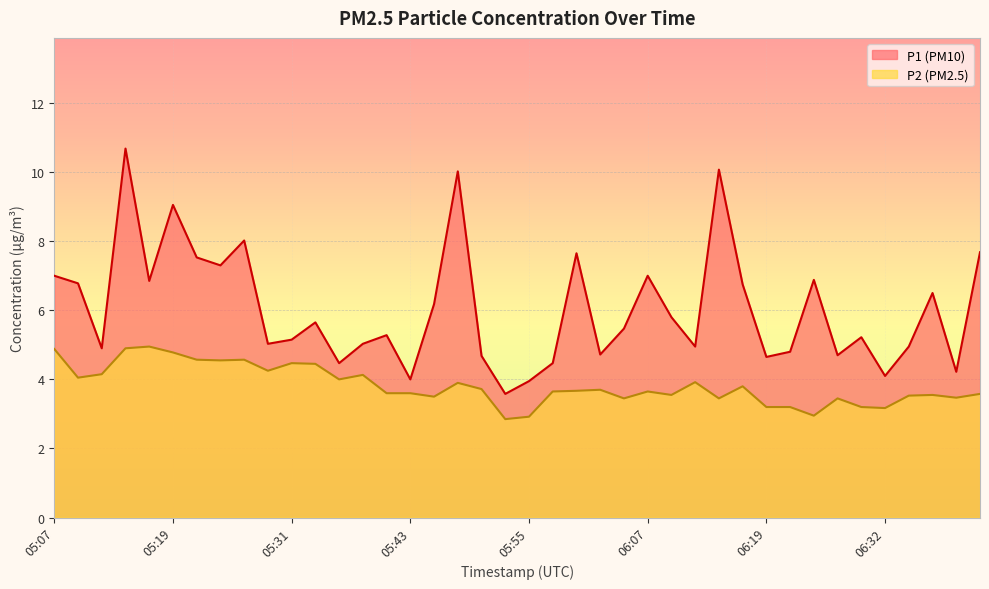

What is the maximum value shown in the chart?

10.7